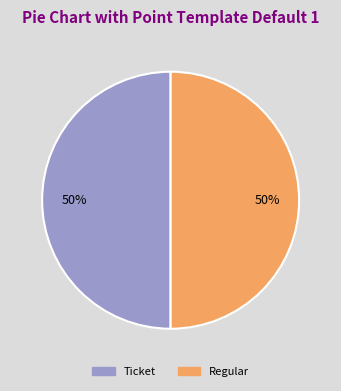

To the nearest percent, what is the average slice percentage?

50%